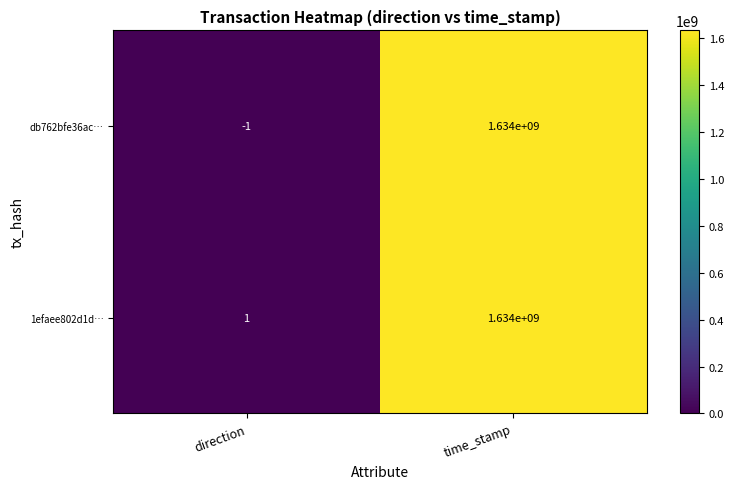

Which series has the largest total across all categories?

1efaee802d1d…